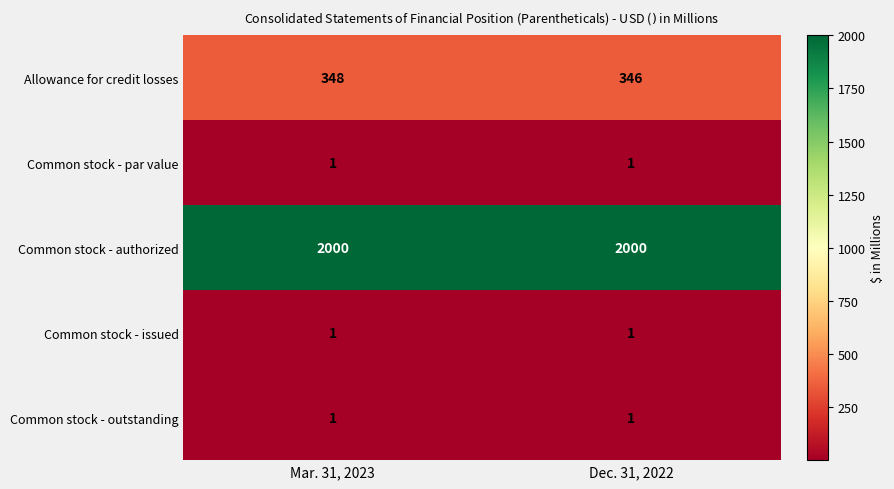

Reading left to right, extract all data points from this chart.

Allowance for credit losses: 348	346
Common stock - par value: 1	1
Common stock - authorized: 2000	2000
Common stock - issued: 1	1
Common stock - outstanding: 1	1